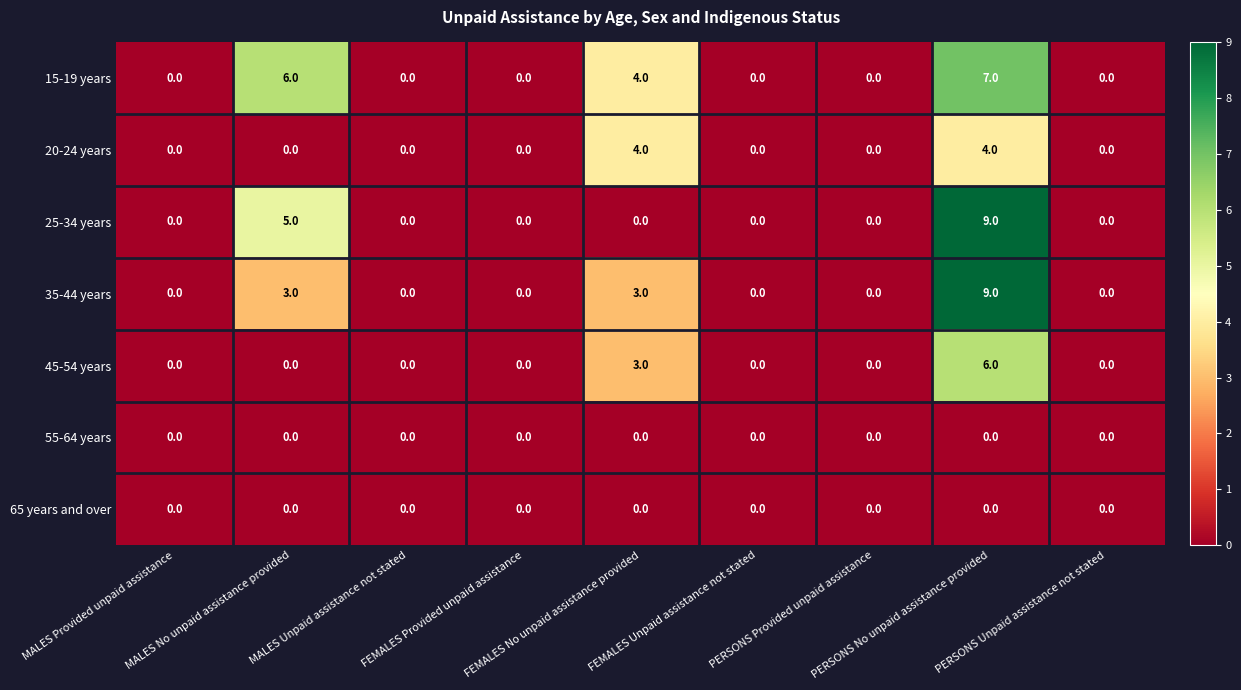

What is the difference between the maximum and minimum values in the 35-44 years series?

9